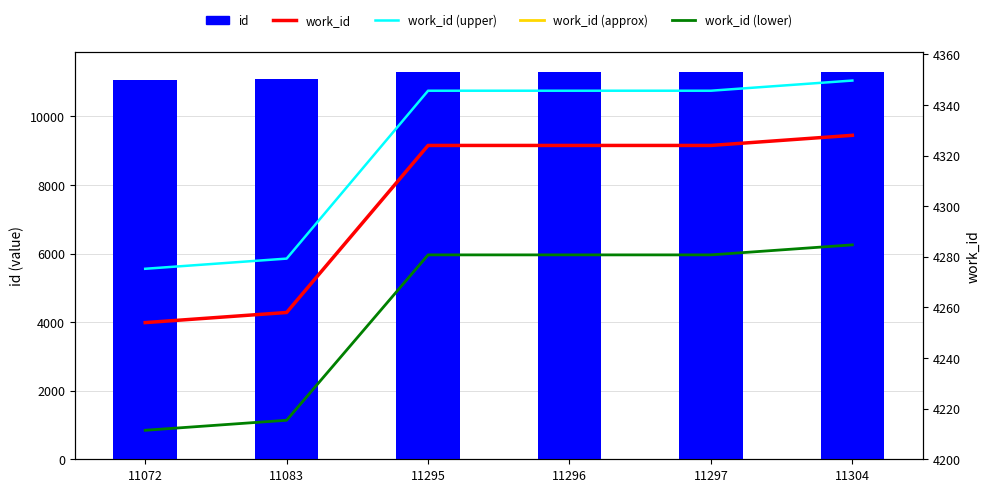

Between 11297 and 11296, which is larger?

11297